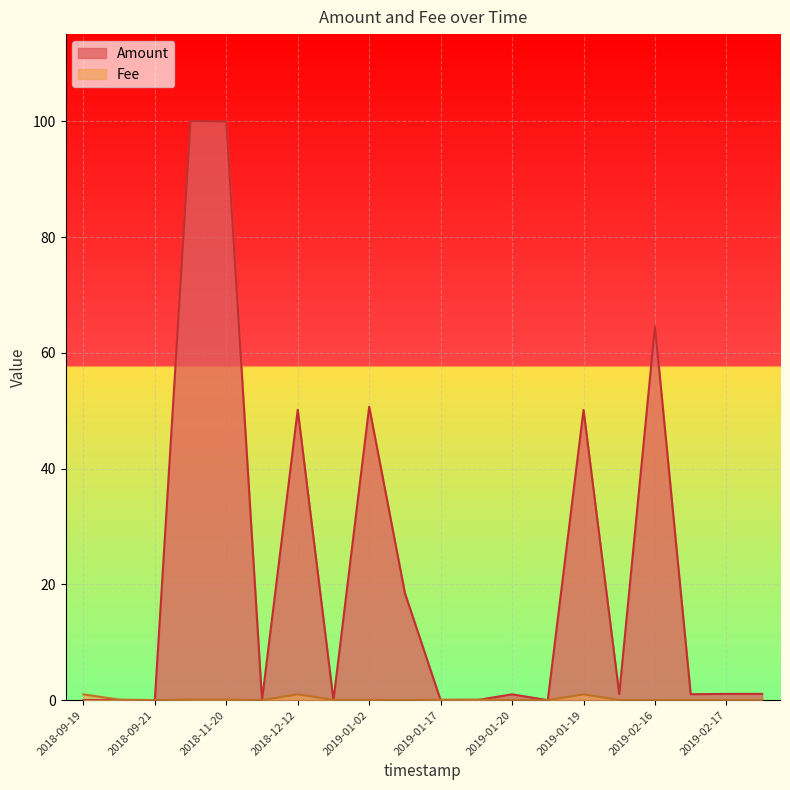

Reading left to right, transcribe all the data shown in this chart.

Amount: 0.0	0.0	0.0	100.1	100.0	0.0	50.2	0.0	50.7	18.5	0.0	0.0	1.0	0.0	50.2	1.1	64.6	1.0	1.1	1.1
Fee: 1.0	0.1	0.0	0.1	0.1	0.0	1.0	0.1	0.1	0.0	0.1	0.1	0.0	0.0	1.0	0.0	0.0	0.0	0.0	0.0